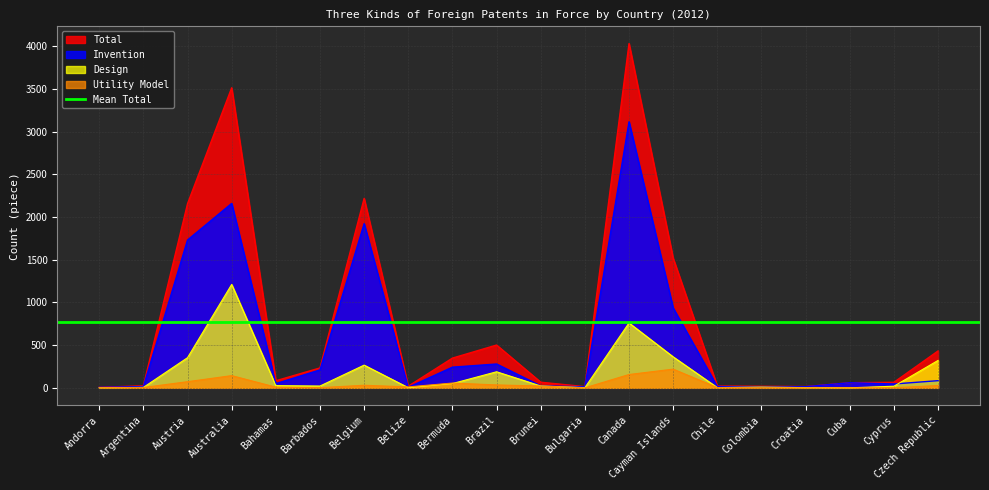

Which category has the lowest value across all series?

Cuba